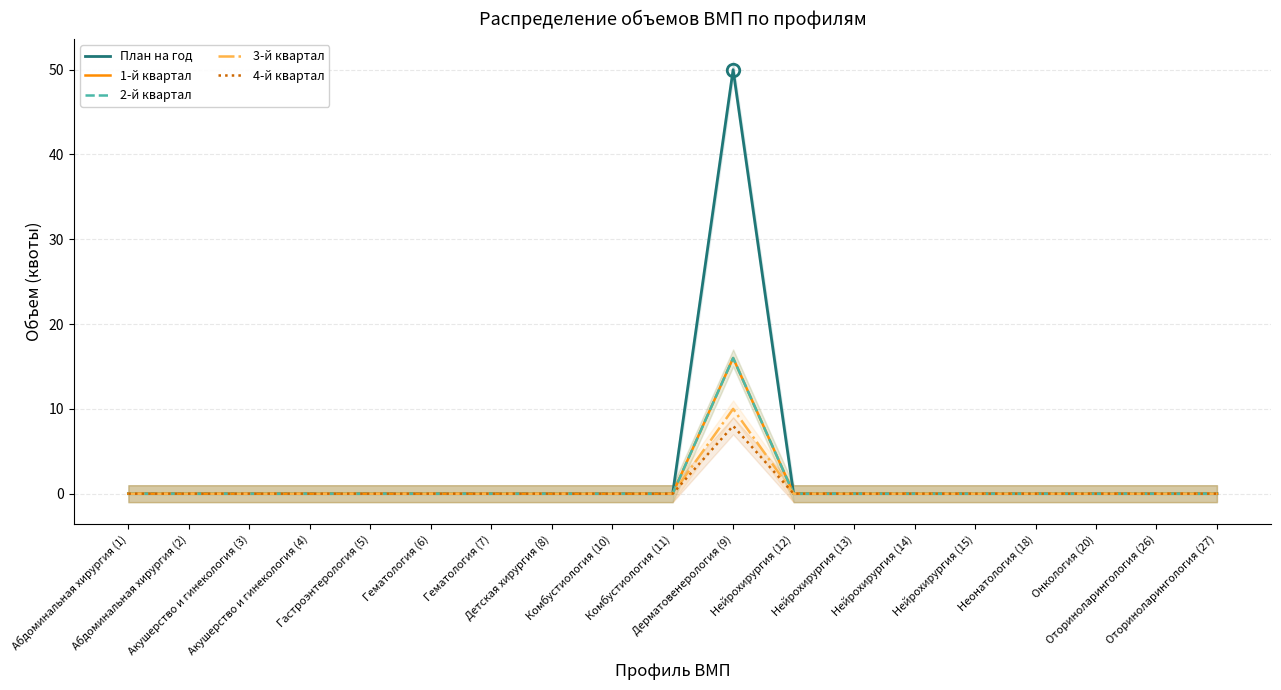

True or false: 2-й квартал and 3-й квартал cross at least once.

False